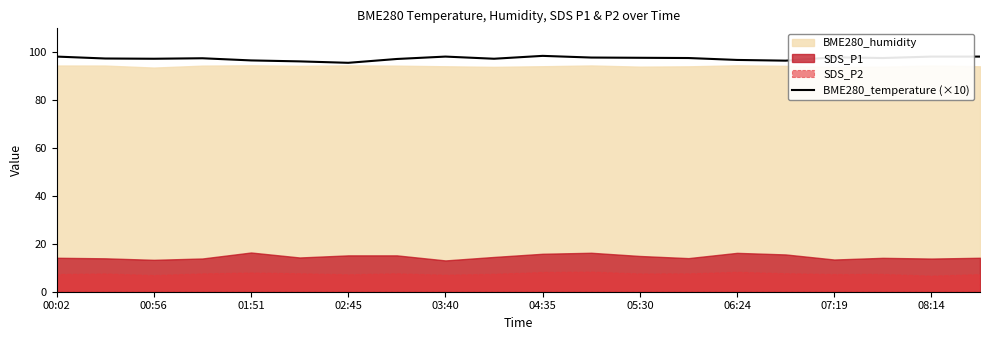

Is it true that BME280_temperature (×10) equals 155.8 at 07:19?

False